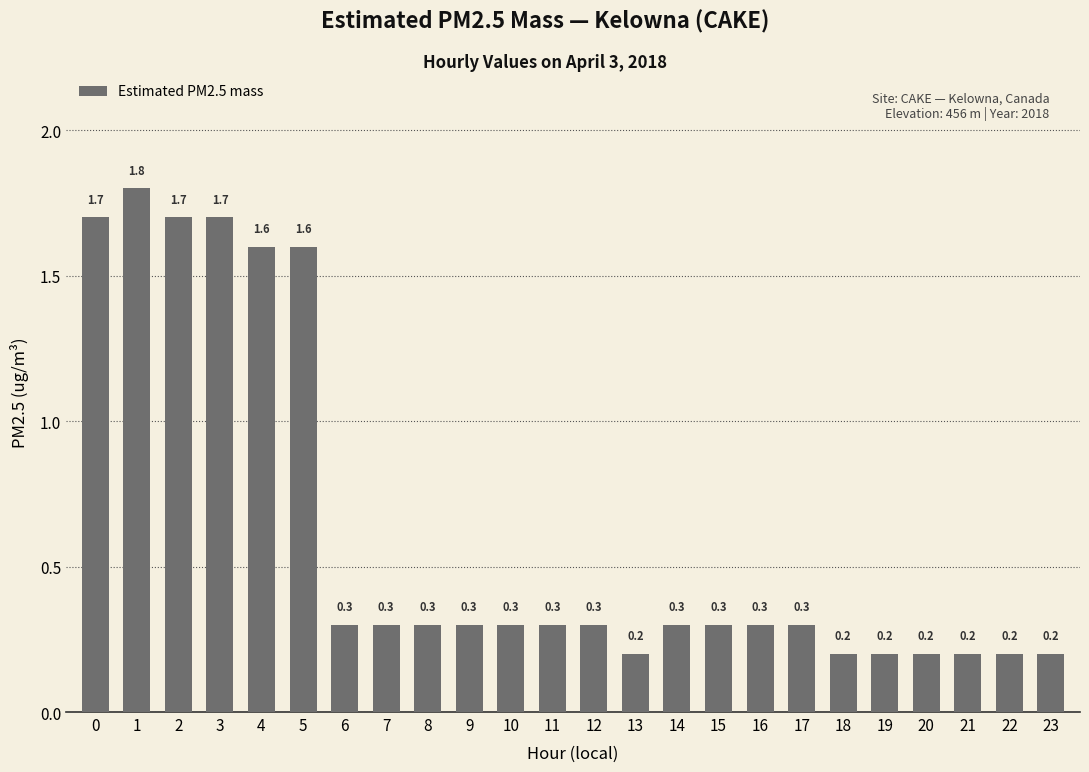

What is the value of the 11th bar from the left?

0.3